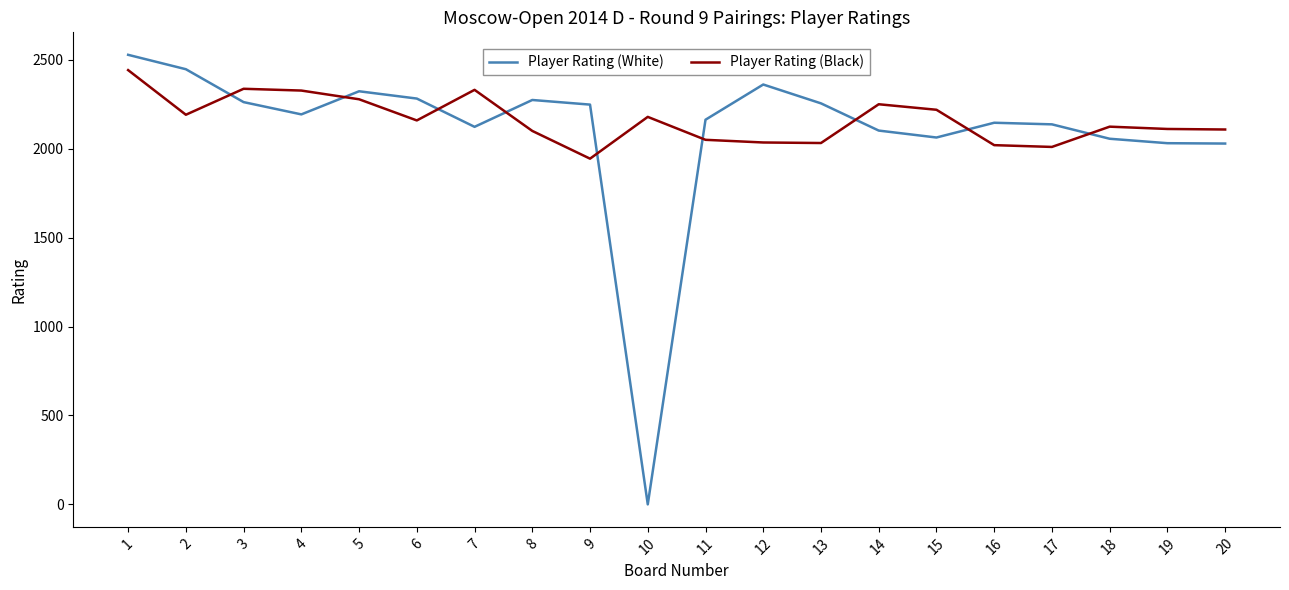

What is the difference between the maximum and minimum values in the Player Rating (White) series?

2528